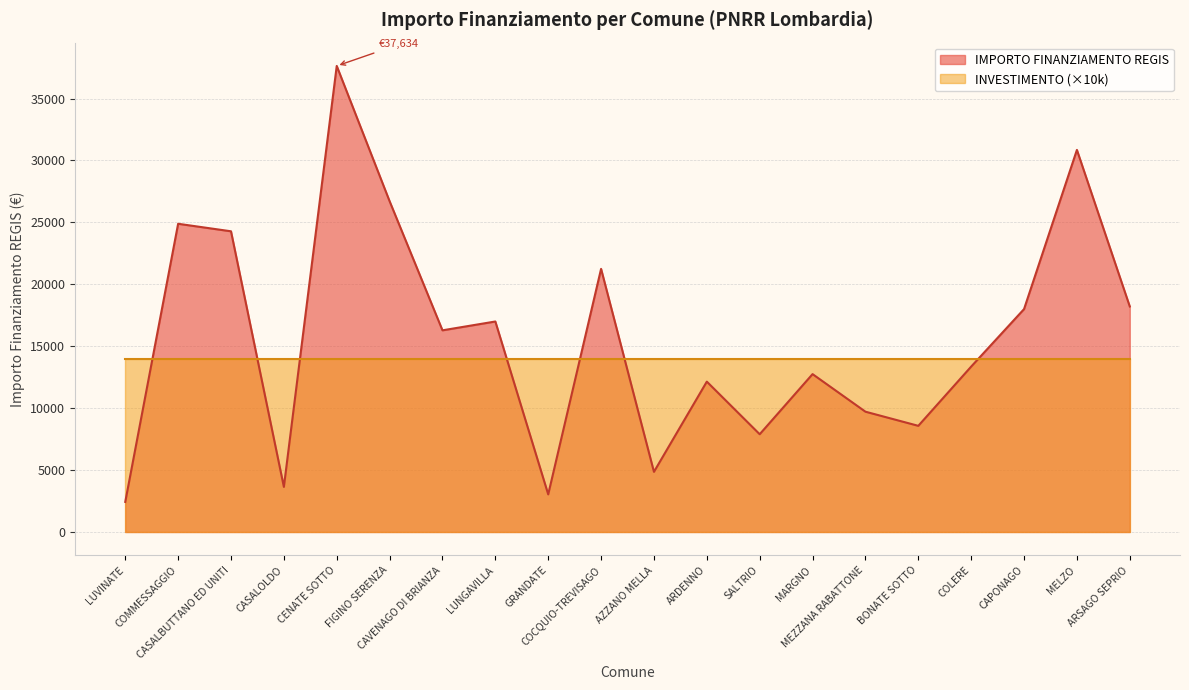

What is the label of the 5th point from the left?

CENATE SOTTO